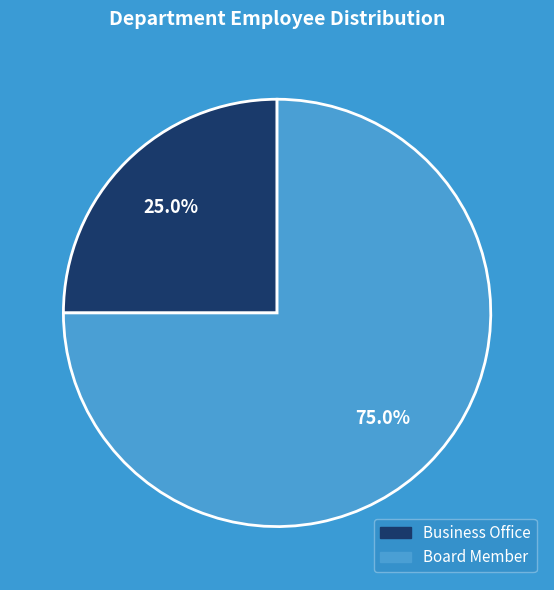

Is Business Office the majority of the pie?

No